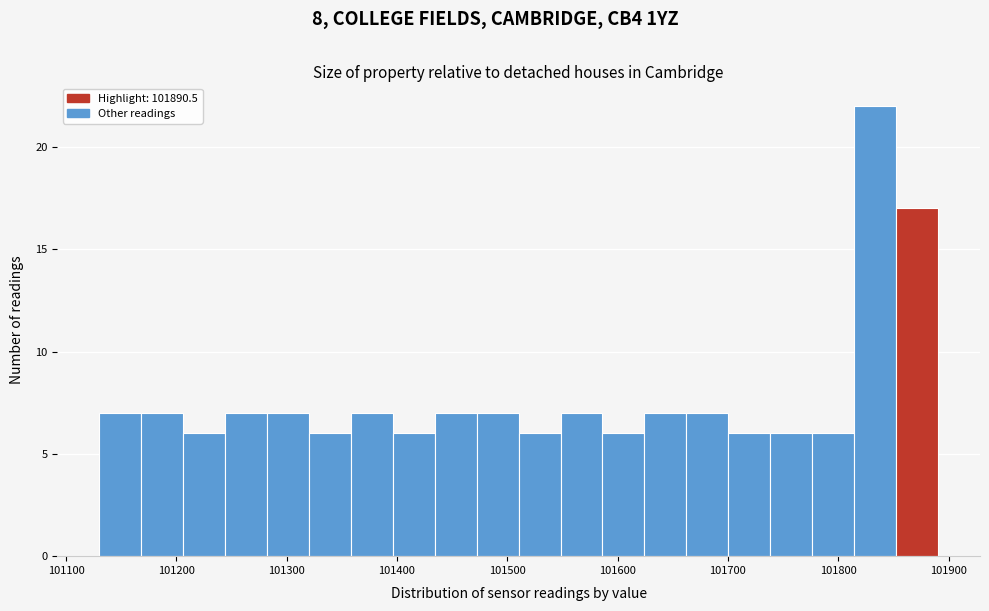

Read against the x-axis, roughly where is the centre of the tallest bar?

101830